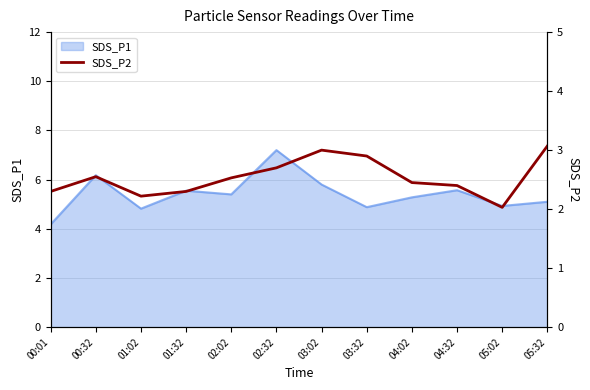

At which label does SDS_P1 reach its peak?

02:32